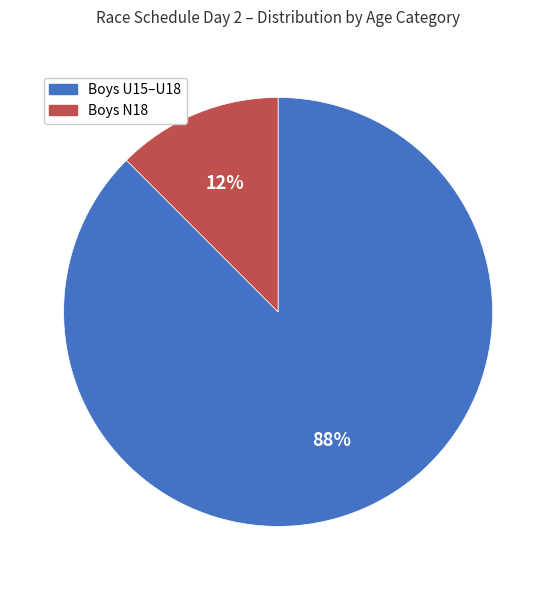

To the nearest percent, what is the average slice percentage?

50%